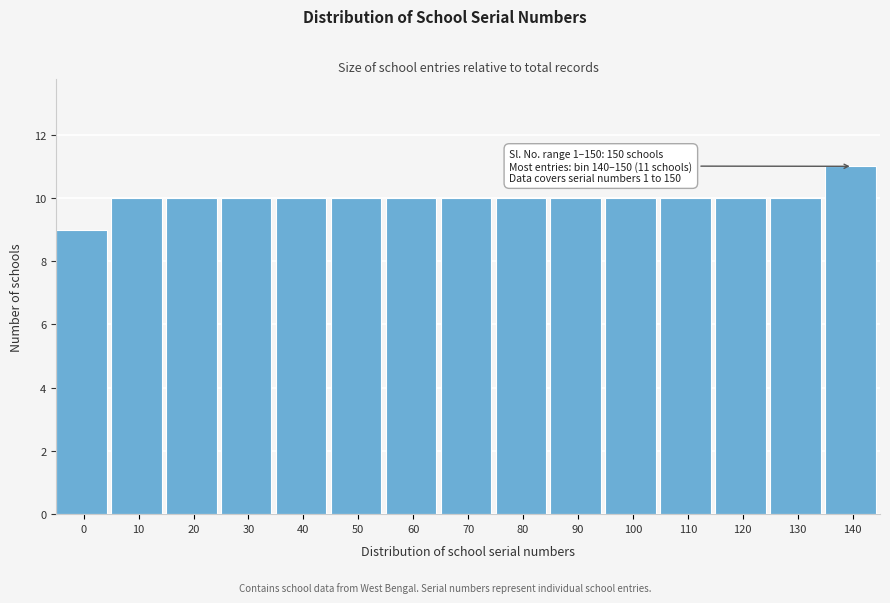

Reading left to right, transcribe all the data shown in this chart.

0=9	10=10	20=10	30=10	40=10	50=10	60=10	70=10	80=10	90=10	100=10	110=10	120=10	130=10	140=11